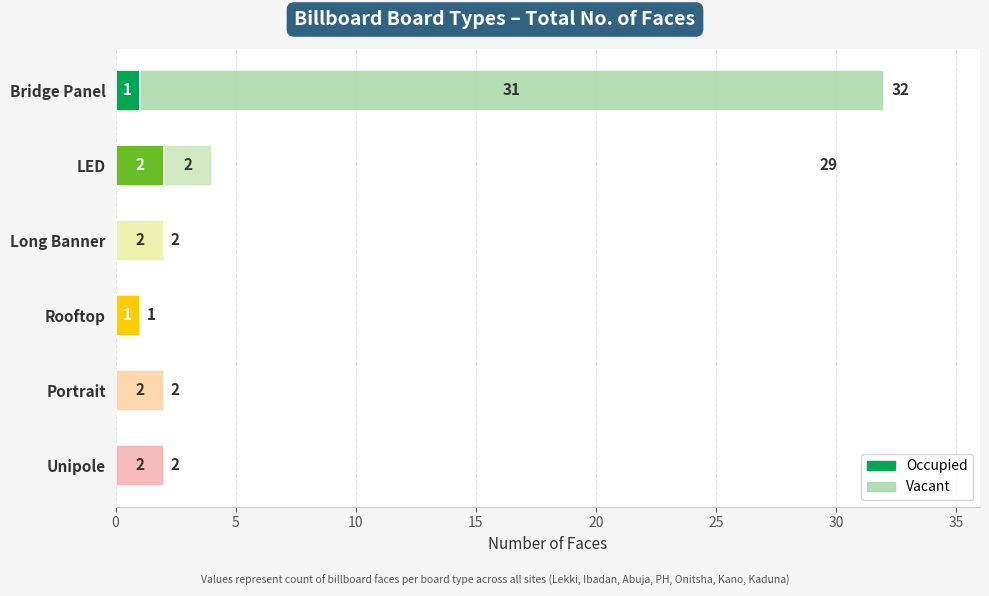

At which category is the sum across all series the highest?

Bridge Panel